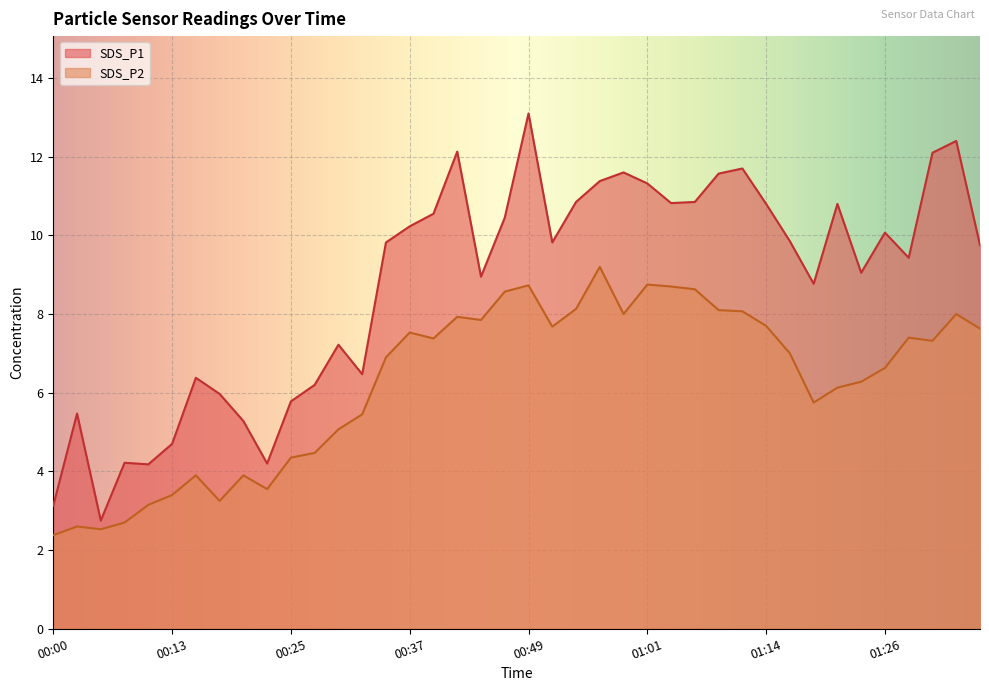

At which category does SDS_P1 reach its first local valley?

00:05